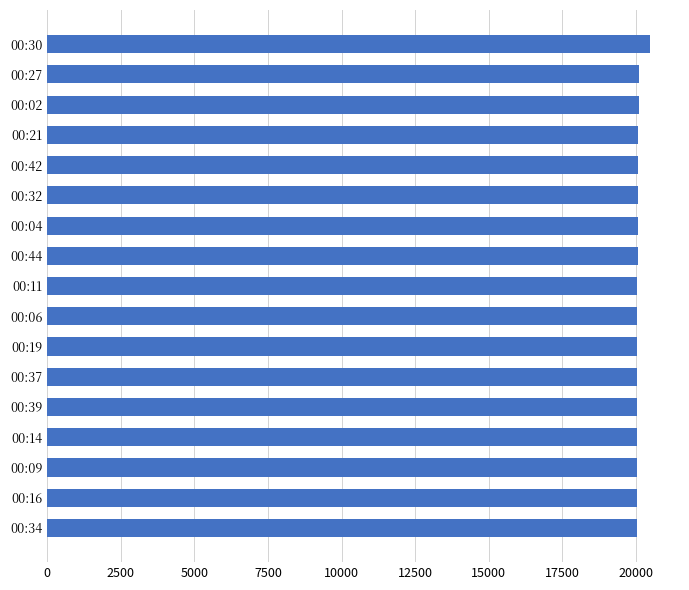

Is it true that the value at 00:16 is 26592?

False